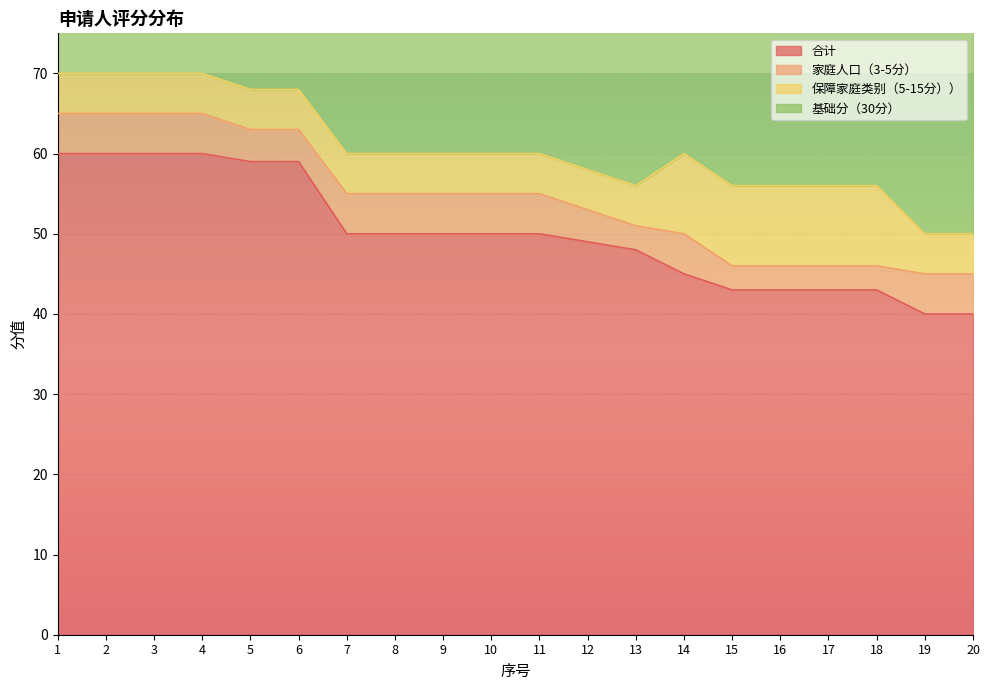

At 5, list the series in order from largest to smallest.

合计, 基础分（30分）, 保障家庭类别（5-15分））, 家庭人口（3-5分）